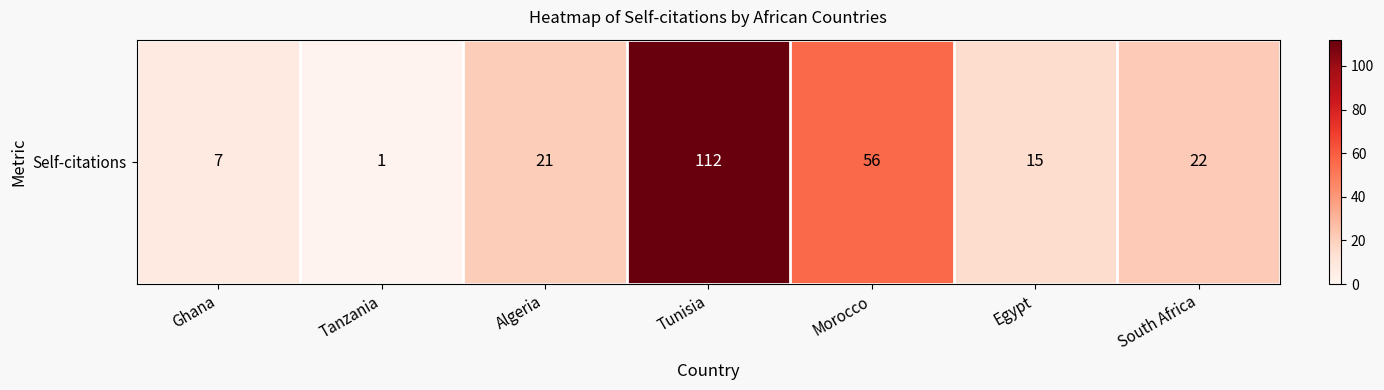

At which label does the data first exceed 21?

Tunisia